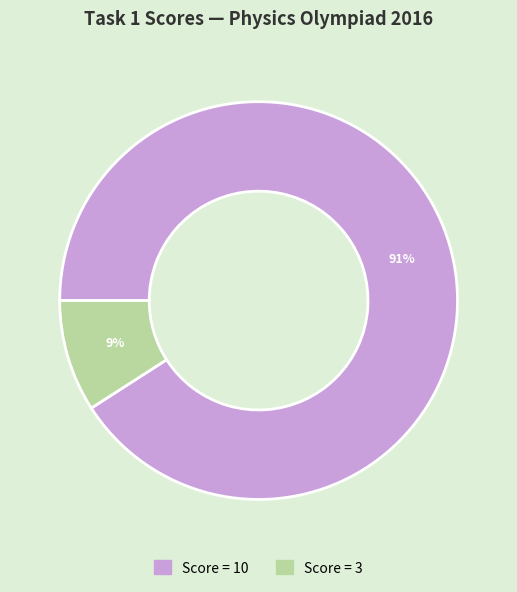

How many slices are in this pie chart?

2